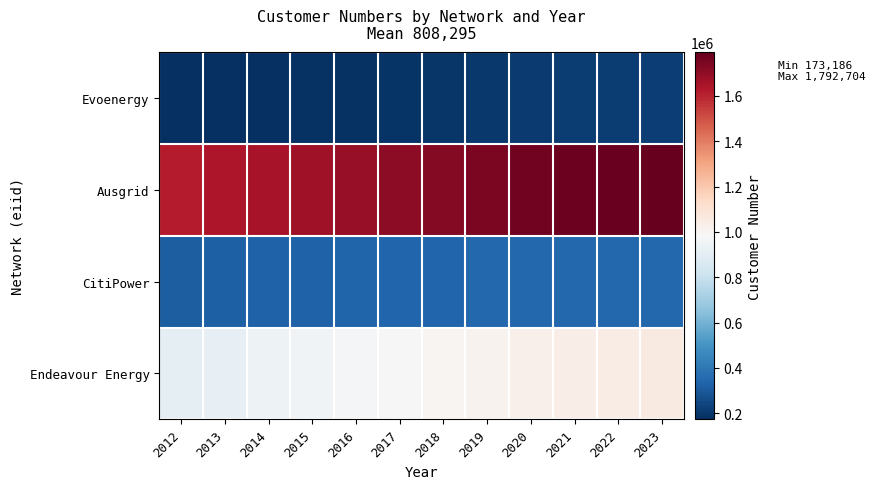

At how many categories does at least one series exceed 323682?

12